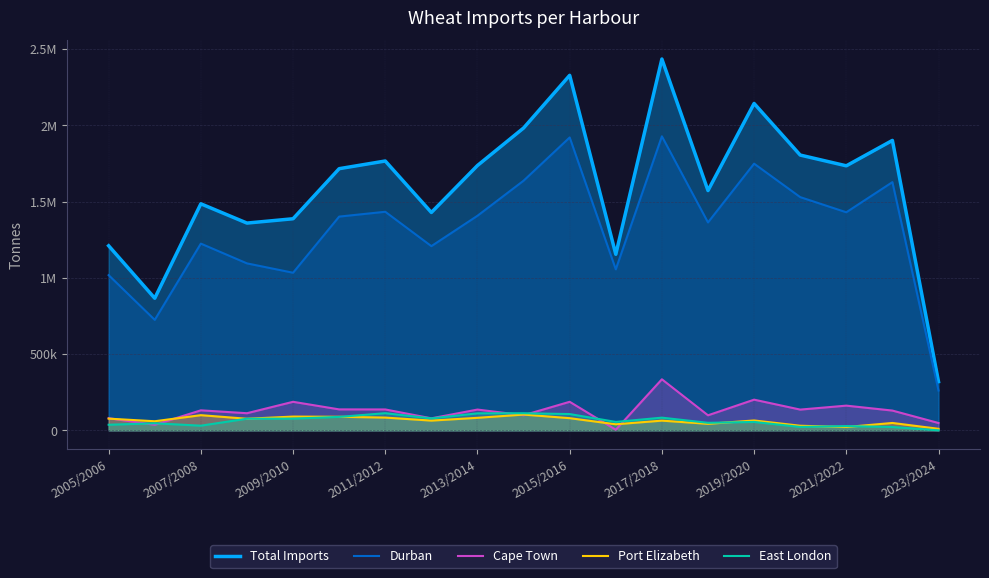

The East London series shows 45452 at 2015/2016. True or false?

False